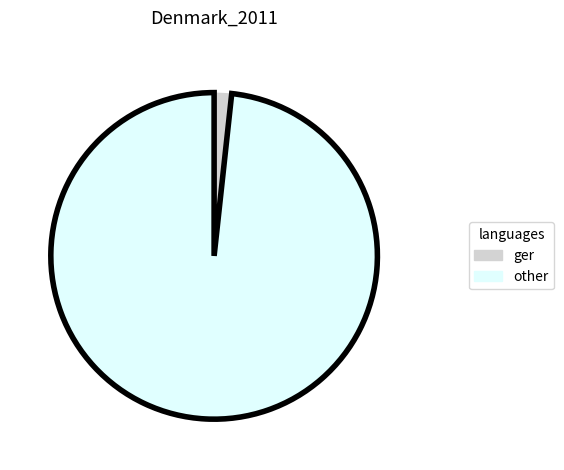

Rank the categories by value from highest to lowest.

other, ger